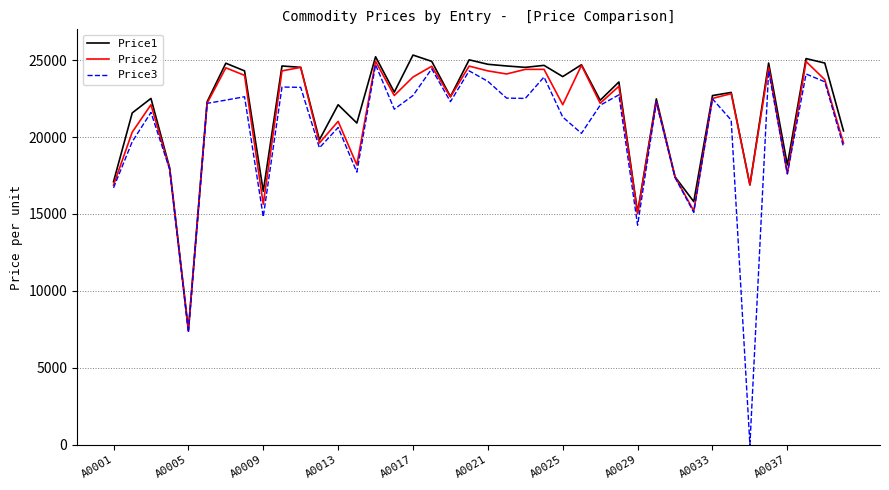

At how many categories does at least one series exceed 1554?

40